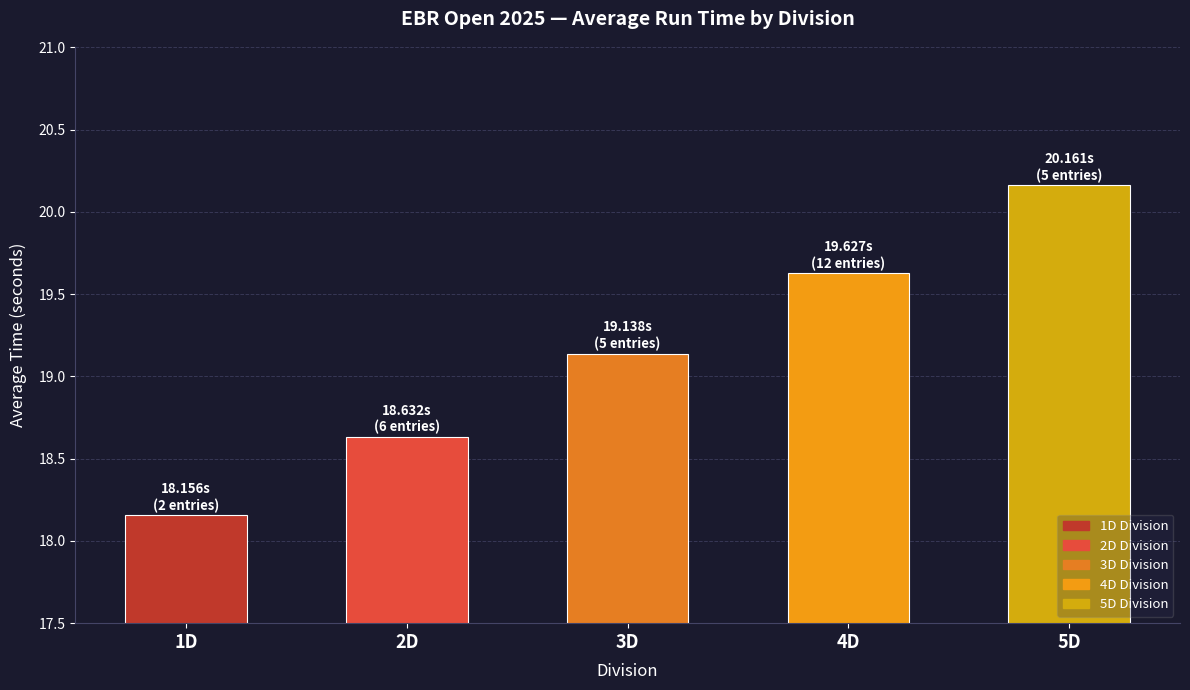

Is it true that the value at 1D is 3.9?

False